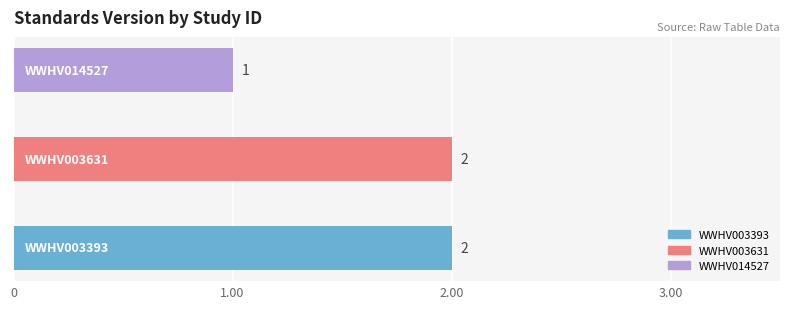

What is the average value?

2